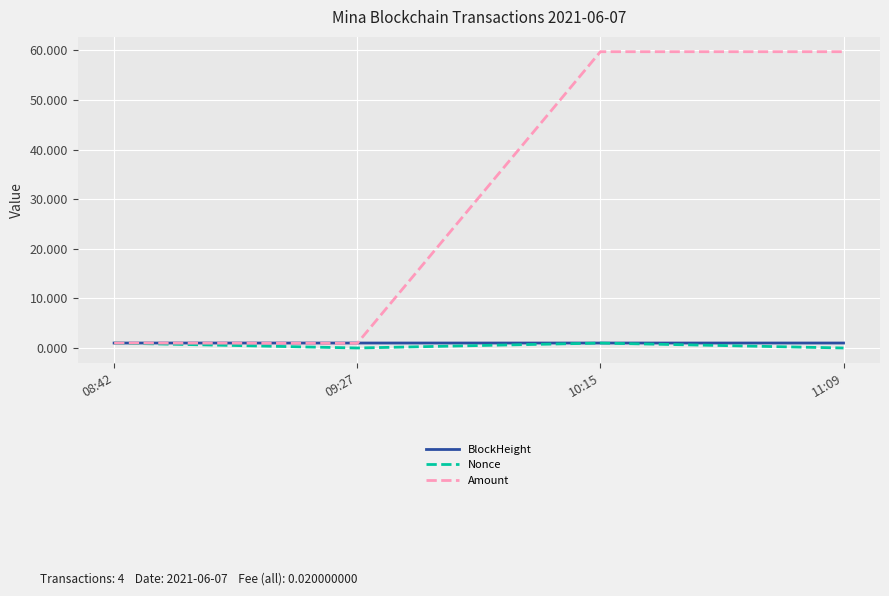

What is the approximate value of Nonce at 08:42?

1.0